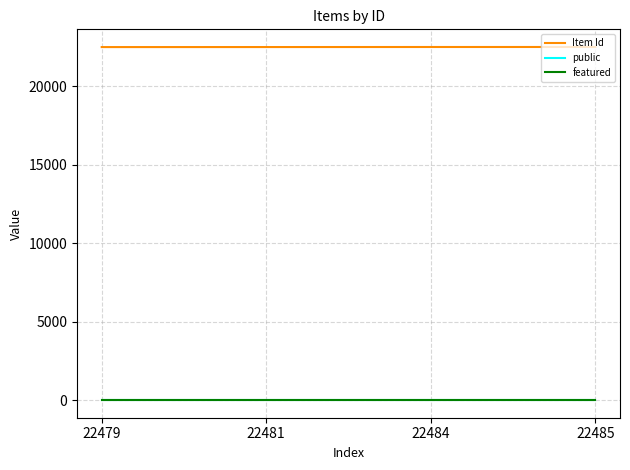

Which series has the largest total across all categories?

Item Id